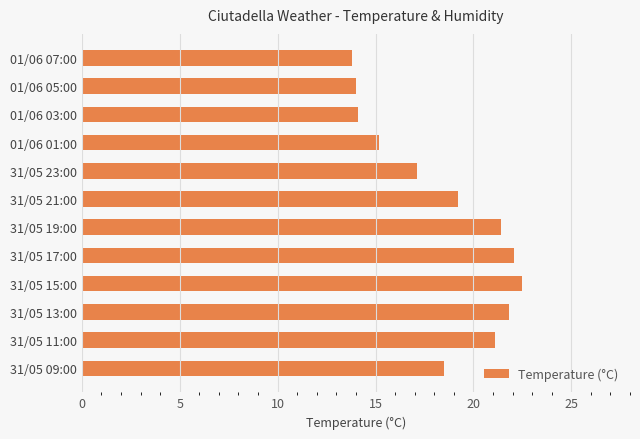

What is the value of the 1st bar from the top?

13.8